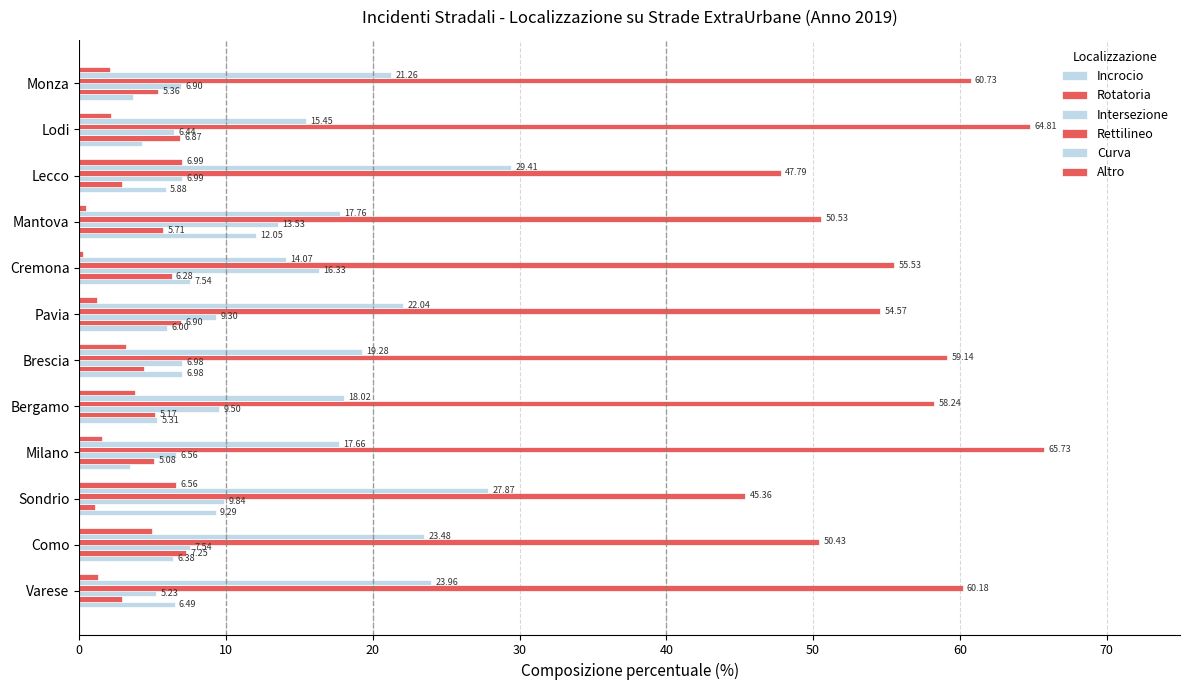

How many values in the Rotatoria series exceed 5?

8